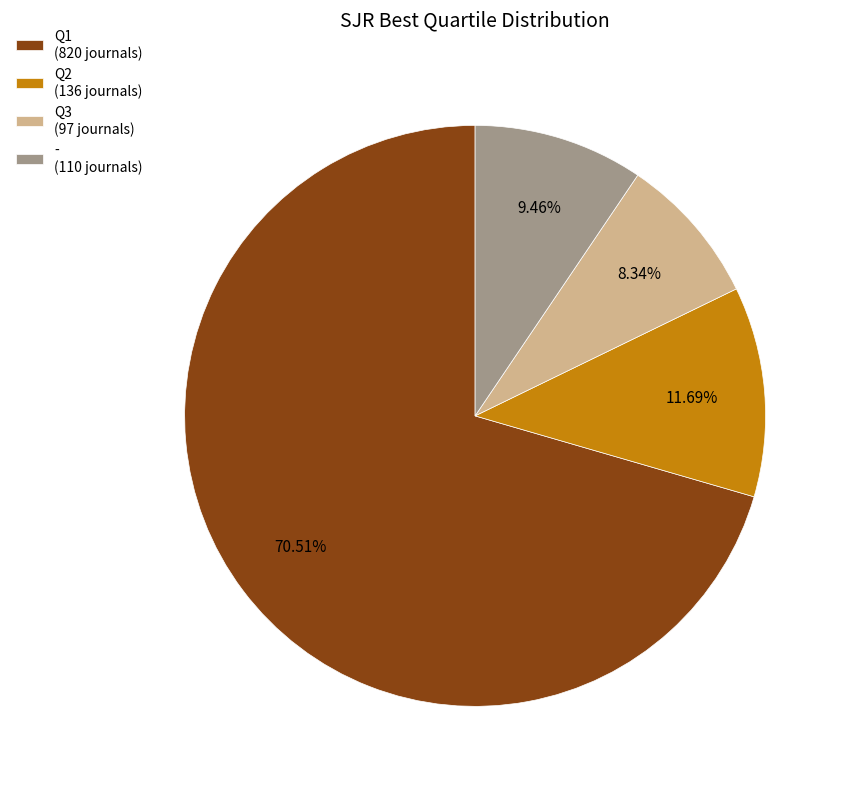

How many slices are in this pie chart?

4